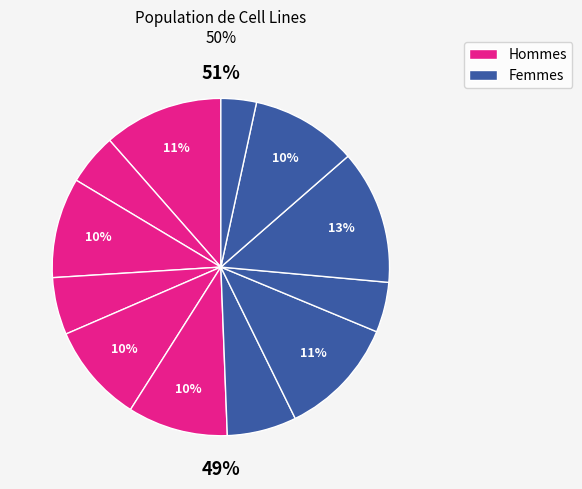

Is there any slice that represents more than half of the pie?

No